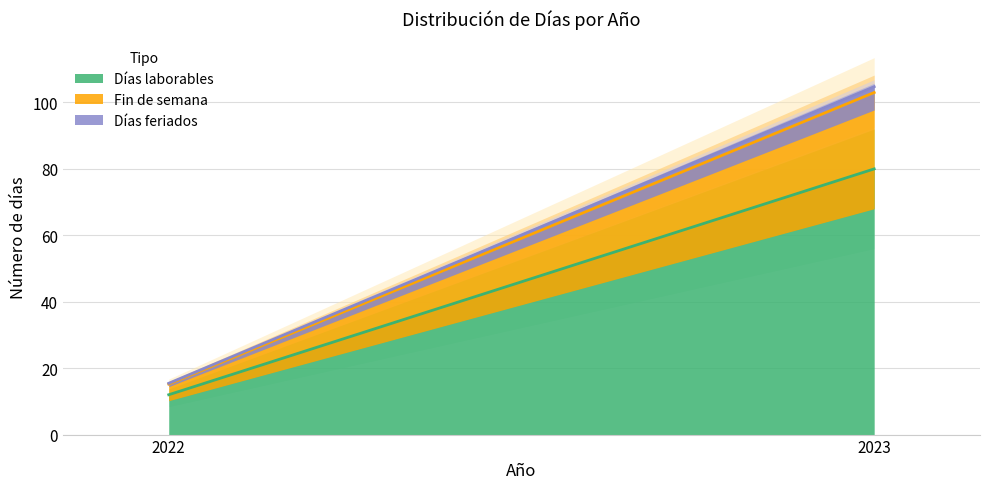

What is the highest value of the Días laborables series?

80.0